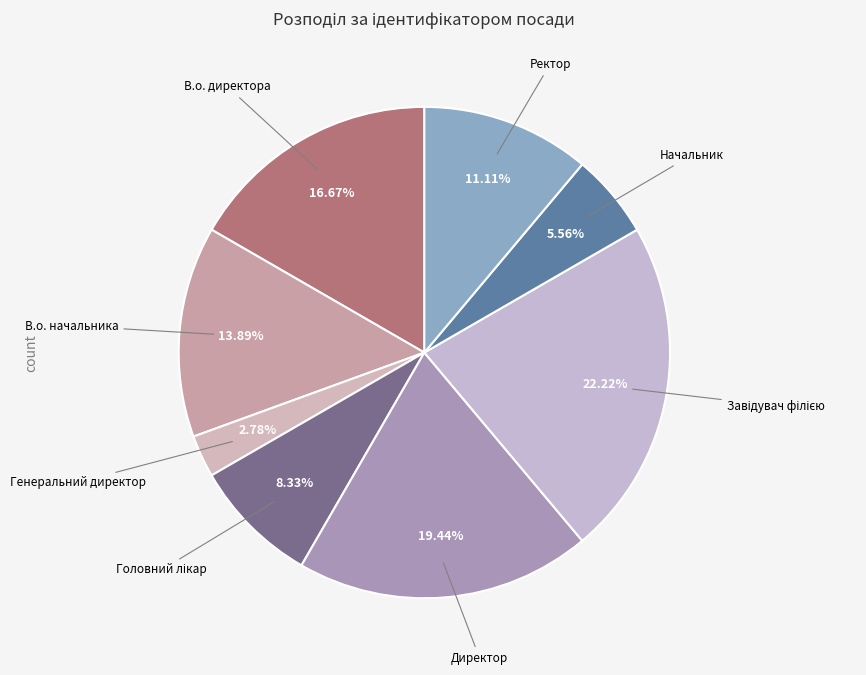

How many slices are in this pie chart?

8